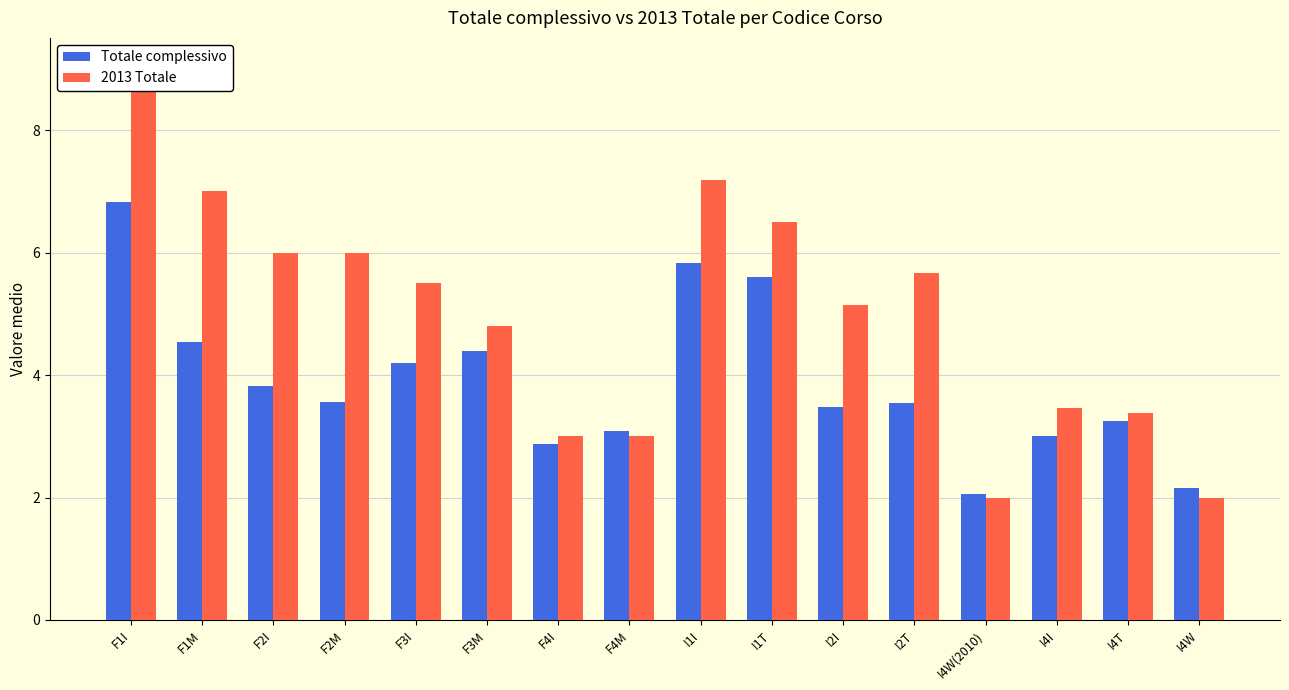

The 2013 Totale series shows 3.0 at F4I. True or false?

True